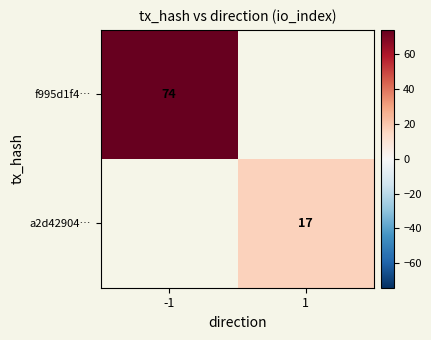

The f995d1f4… series shows 74 at -1. True or false?

True